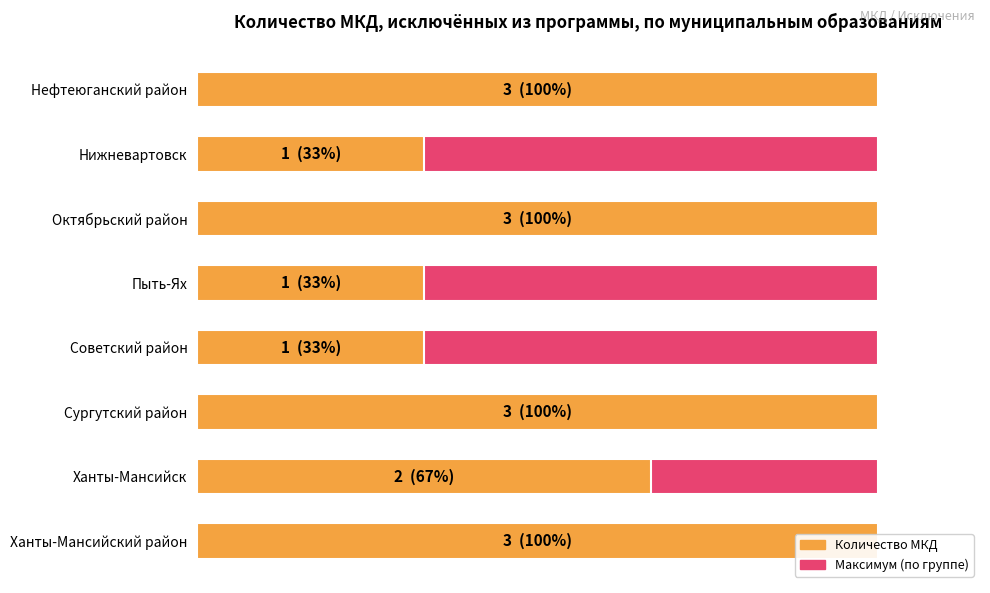

How many bars are there in total?

16